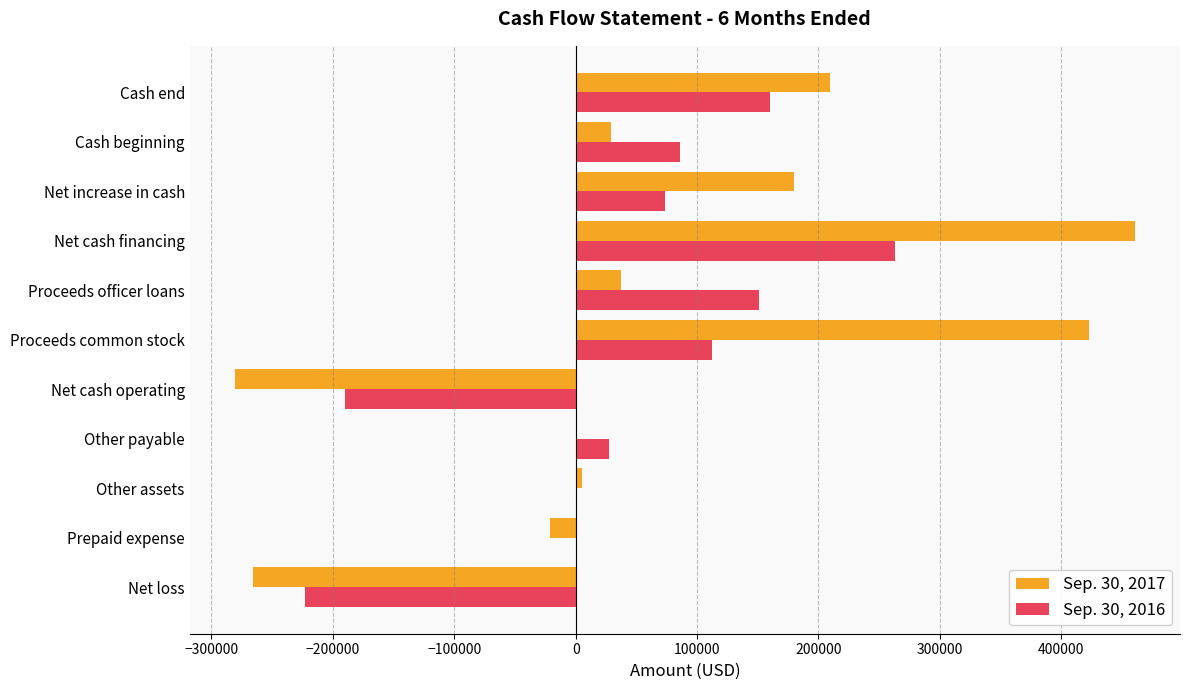

The Sep. 30, 2016 series shows 86262 at Cash beginning. True or false?

True